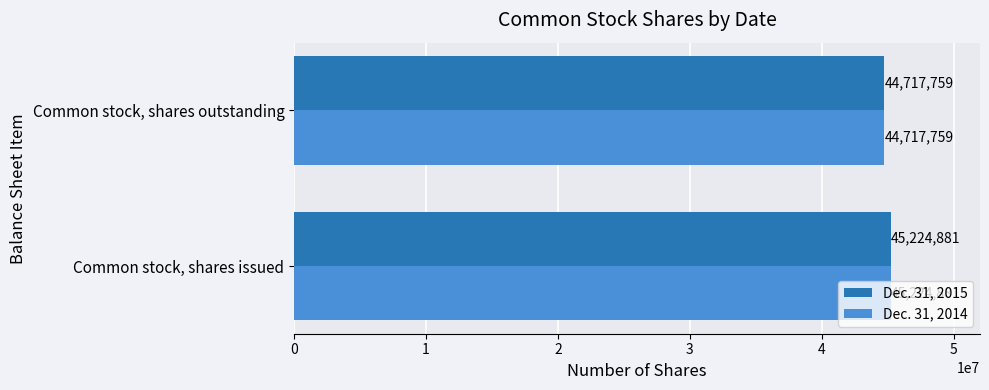

Rank the categories by Dec. 31, 2015 value from highest to lowest.

Common stock, shares issued, Common stock, shares outstanding